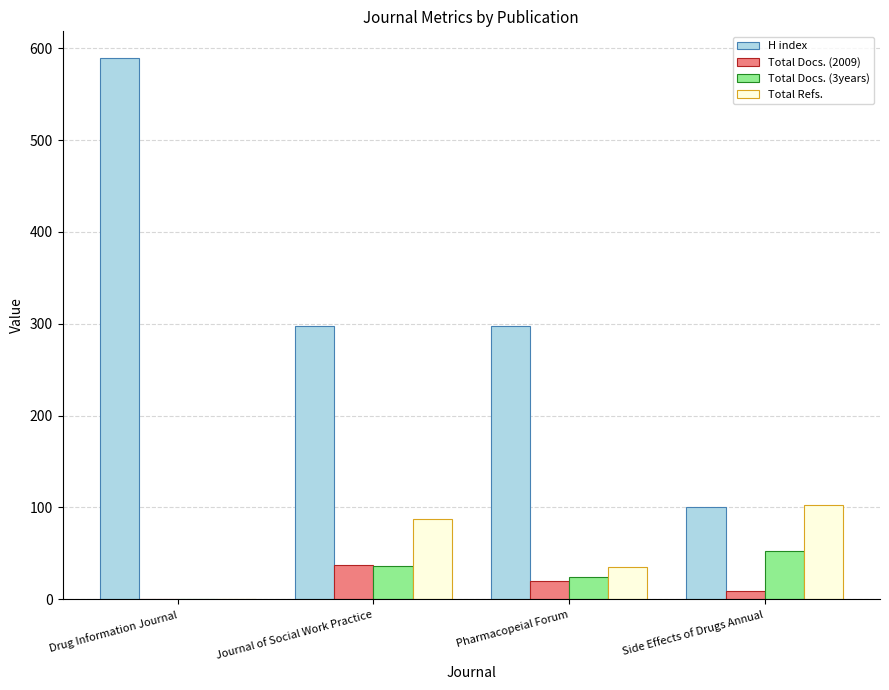

What are all the series names shown in the legend?

H index, Total Docs. (2009), Total Docs. (3years), Total Refs.